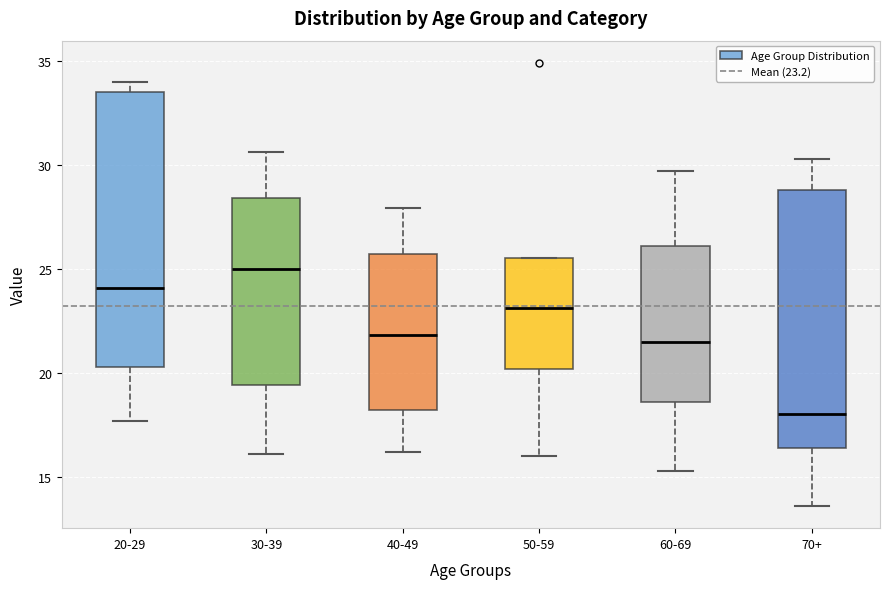

Reading left to right, transcribe this box plot: for each box, give where its median line is, the range the box spans, and where its two whiskers end, as read against the y-axis. The values are not printed on the chart, so give them approximately, as read against the axis.

20-29: median 24.0, box 20.5 to 33.5, whiskers 17.5 to 34.0
30-39: median 25.0, box 19.5 to 28.5, whiskers 16.0 to 30.5
40-49: median 22.0, box 18.0 to 25.5, whiskers 16.0 to 28.0
50-59: median 23.0, box 20.0 to 25.5, whiskers 16.0 to 25.5
60-69: median 21.5, box 18.5 to 26.0, whiskers 15.5 to 29.5
70+: median 18.0, box 16.5 to 29.0, whiskers 13.5 to 30.5